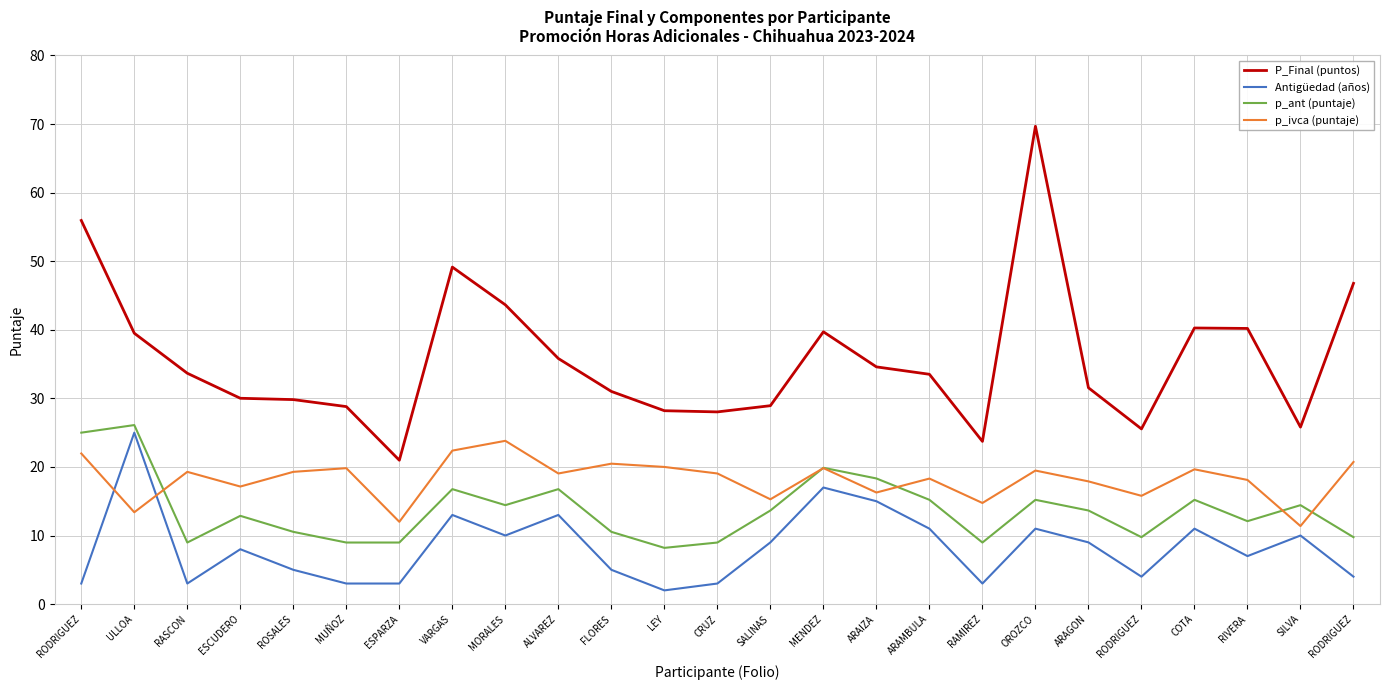

What is the spread (max minus min) of values at RODRIGUEZ?

52.9